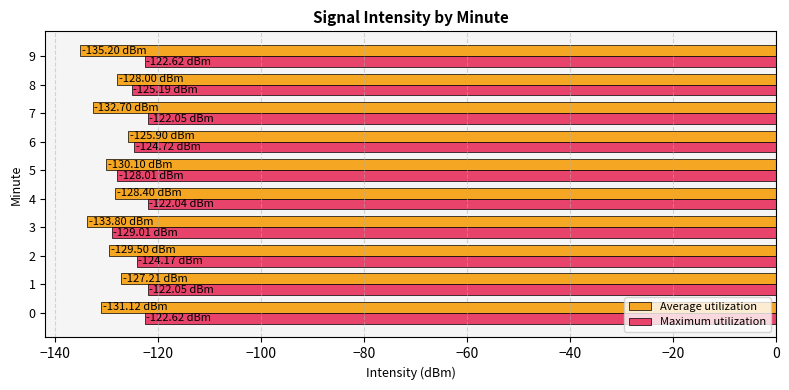

Rank the series by their average value, from lowest to highest.

Average utilization, Maximum utilization